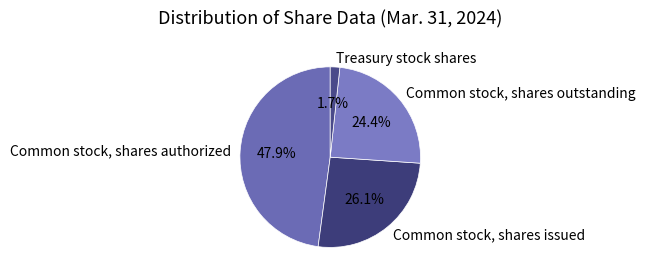

Which category has the smallest portion of the pie?

Treasury stock shares